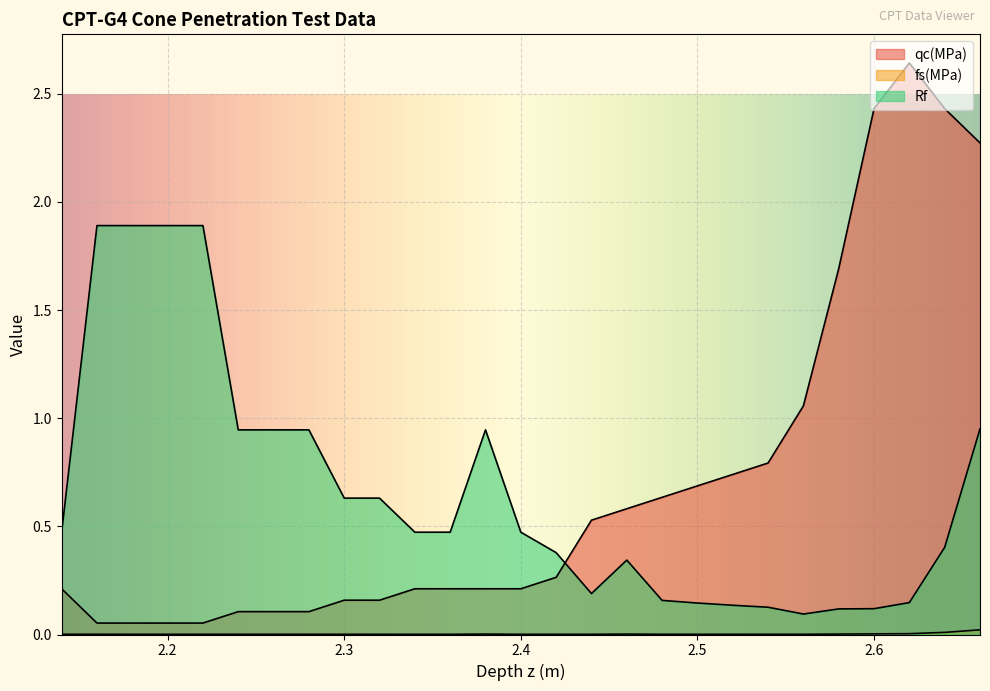

Is the value of fs(MPa) at 2.36 greater than the value of qc(MPa) at 2.28?

No